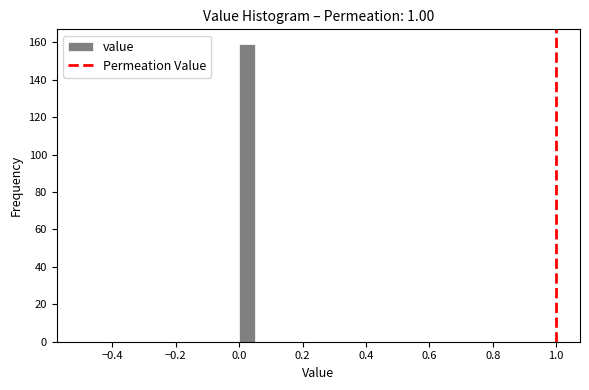

Around what value on the x-axis is the tallest bar? Give the approximate position of its centre, as read against the axis.

0.02